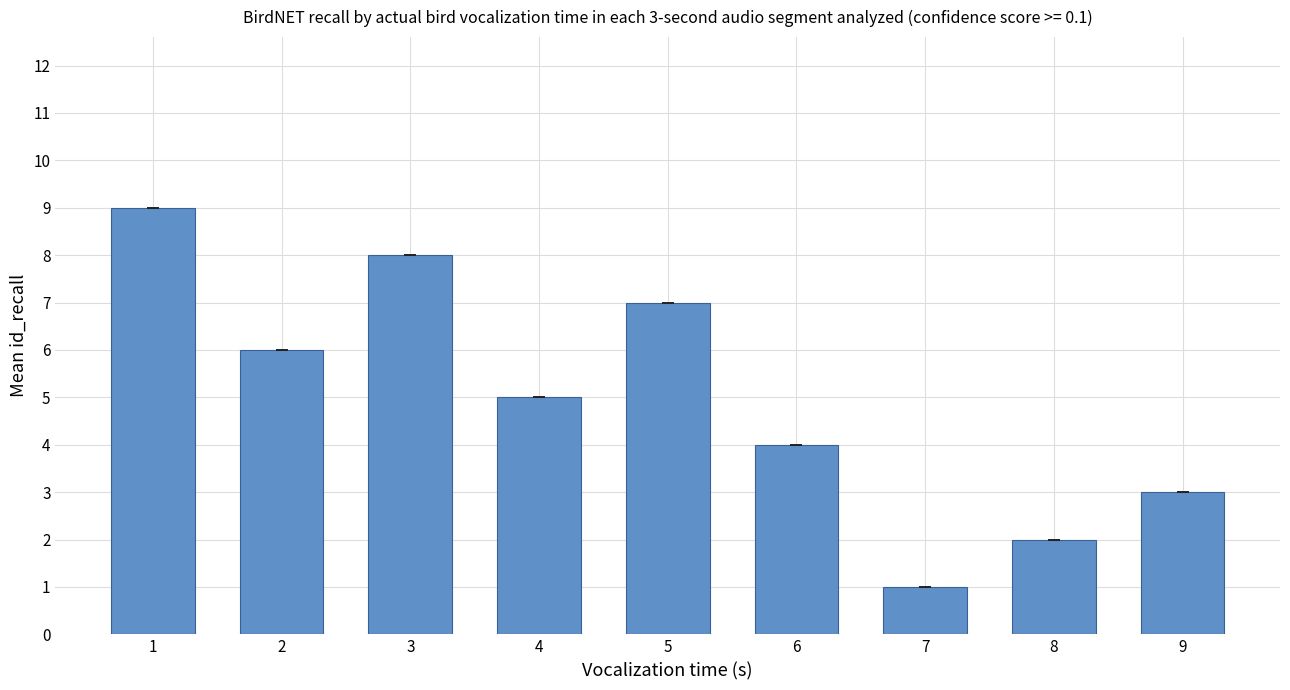

The chart shows a value of 5 at 9. True or false?

False